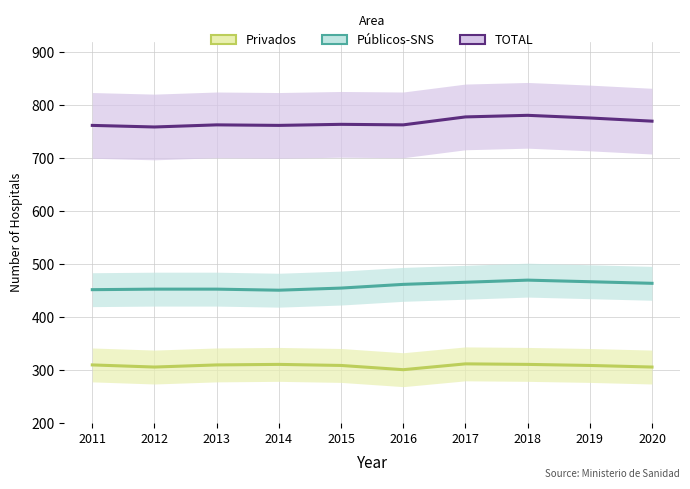

How many lines are shown in the chart?

3